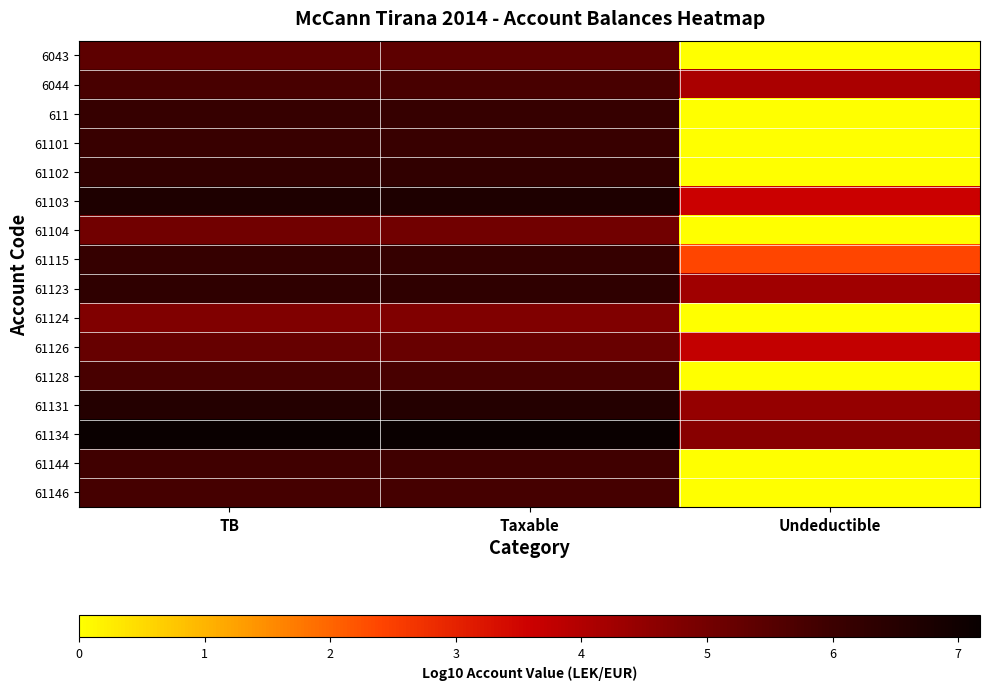

Reading left to right, extract all data points from this chart.

6043: TB=5.4	Taxable=5.4	Undeductible=0.0
6044: TB=5.8	Taxable=5.8	Undeductible=4.1
611: TB=6.1	Taxable=6.1	Undeductible=0.0
61101: TB=6.1	Taxable=6.1	Undeductible=0.0
61102: TB=6.2	Taxable=6.2	Undeductible=0.0
61103: TB=6.7	Taxable=6.7	Undeductible=3.6
61104: TB=5.0	Taxable=5.0	Undeductible=0.0
61115: TB=6.2	Taxable=6.2	Undeductible=2.4
61123: TB=6.3	Taxable=6.3	Undeductible=4.3
61124: TB=4.8	Taxable=4.8	Undeductible=0.0
61126: TB=5.2	Taxable=5.2	Undeductible=3.7
61128: TB=5.8	Taxable=5.8	Undeductible=0.0
61131: TB=6.5	Taxable=6.5	Undeductible=4.4
61134: TB=7.2	Taxable=7.2	Undeductible=4.6
61144: TB=5.9	Taxable=5.9	Undeductible=0.0
61146: TB=5.8	Taxable=5.8	Undeductible=0.0